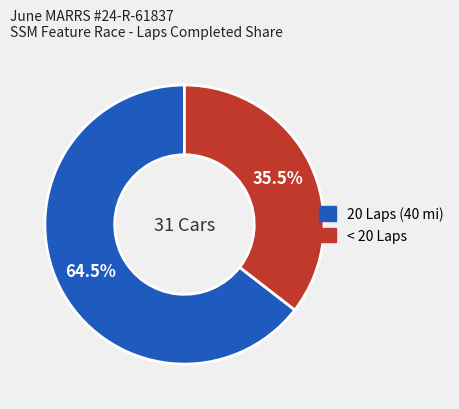

Does any single category account for the majority?

Yes